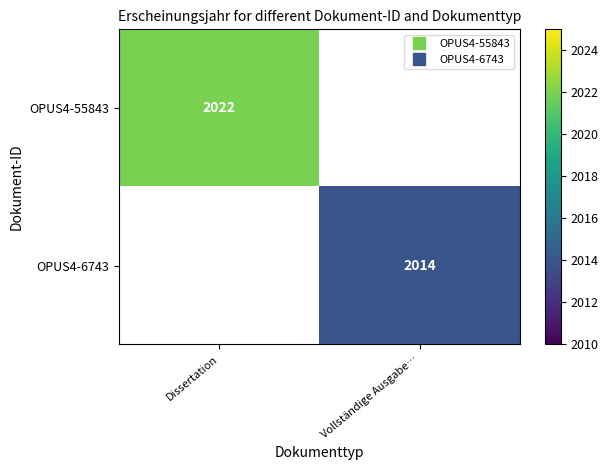

What is the maximum value for OPUS4-55843?

2022.0